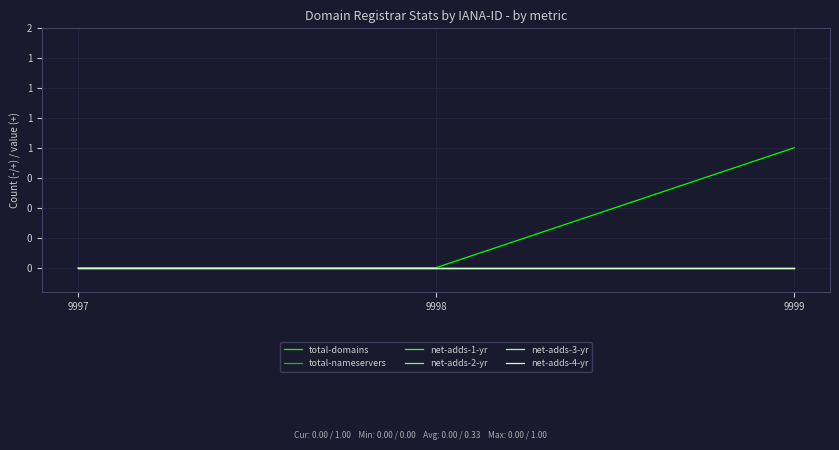

What is the difference between the maximum and minimum values in the total-domains series?

1